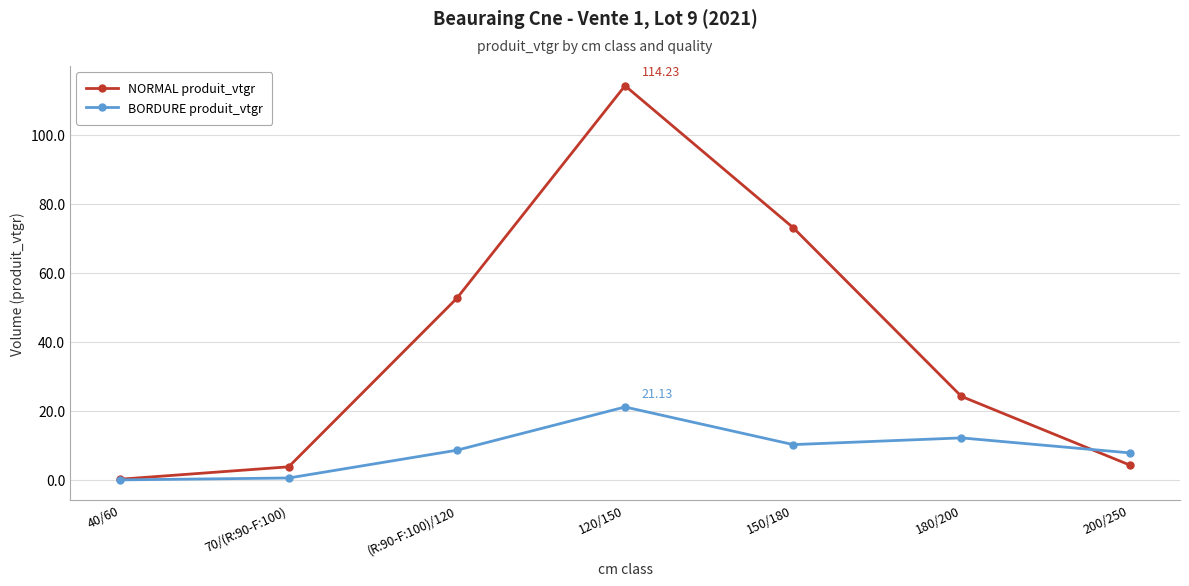

What is the label of the 4th point from the left?

120/150